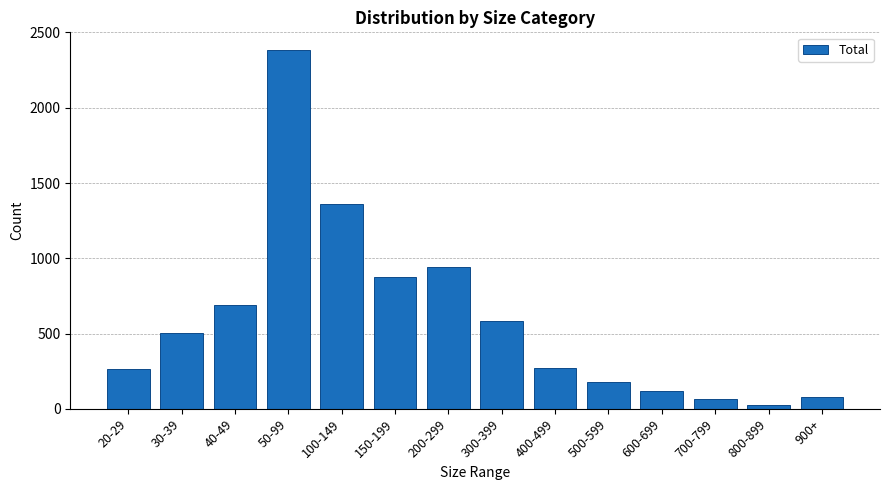

Is it true that the value at 30-39 is 507?

True